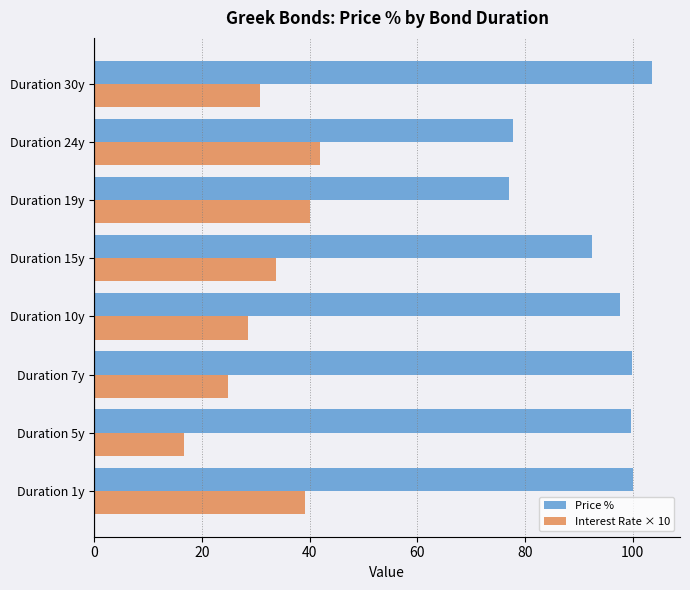

What is the maximum value for Interest Rate × 10?

42.0